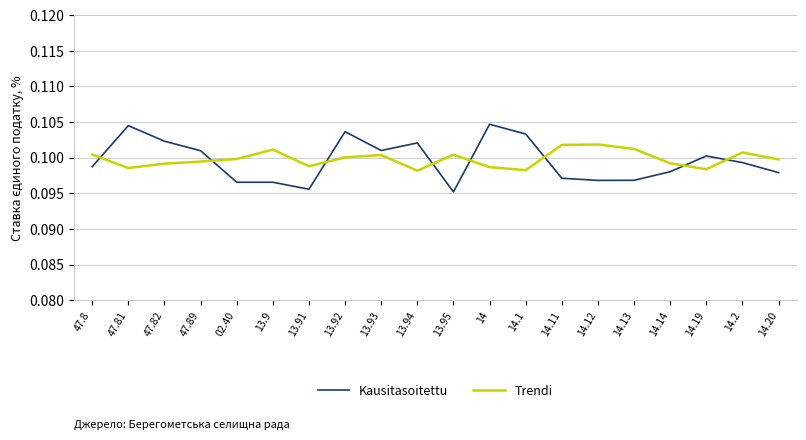

True or false: Trendi and Kausitasoitettu cross at least once.

True